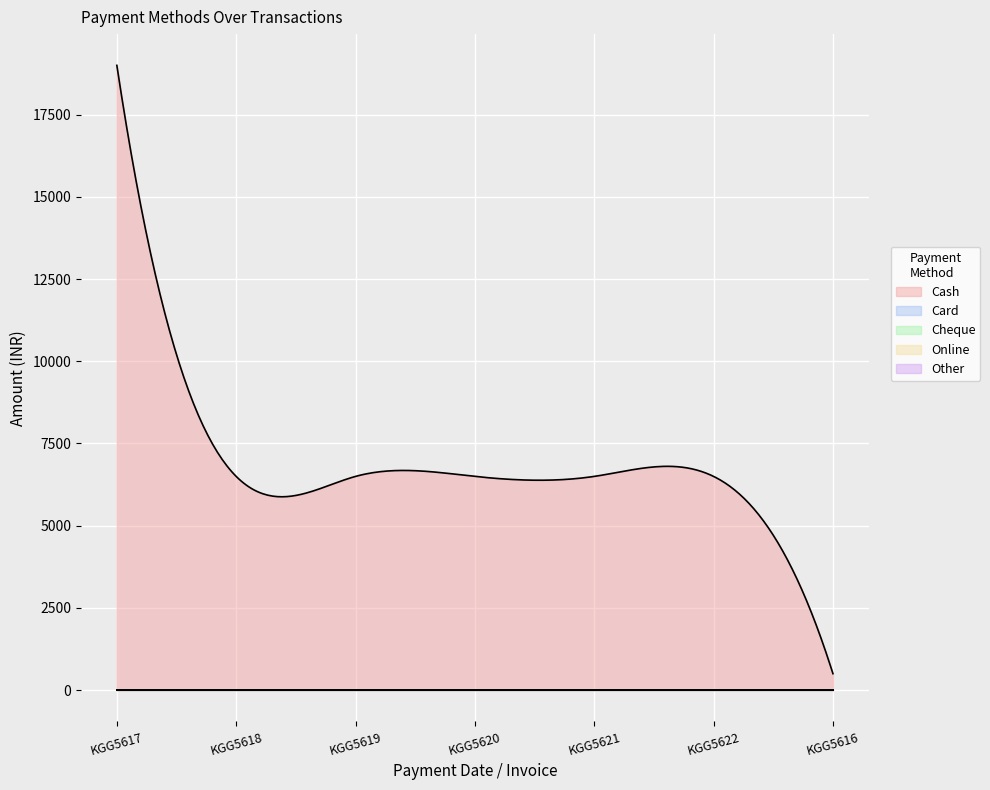

True or false: Other and Cheque intersect in this chart.

False